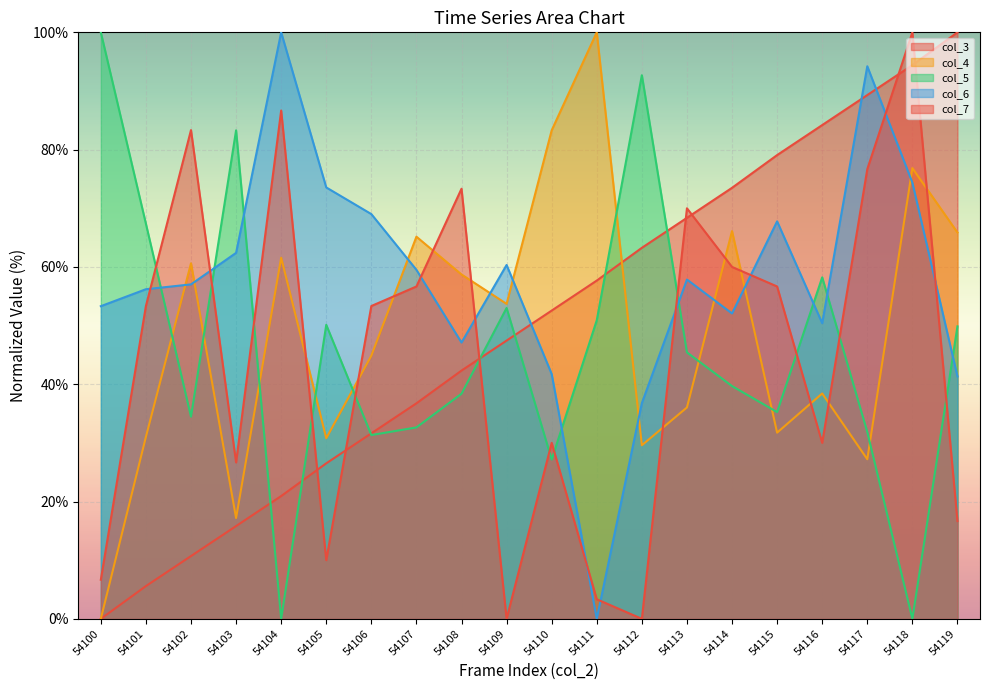

What is the difference between the maximum and minimum values in the col_3 series?

100.0